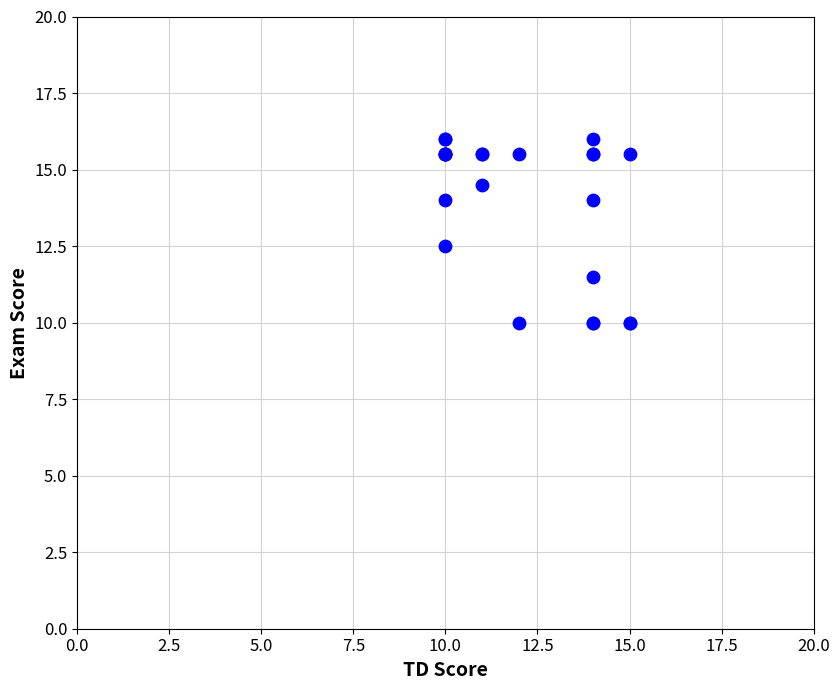

What Y value in the scatter plot is closest to 13?

12.5